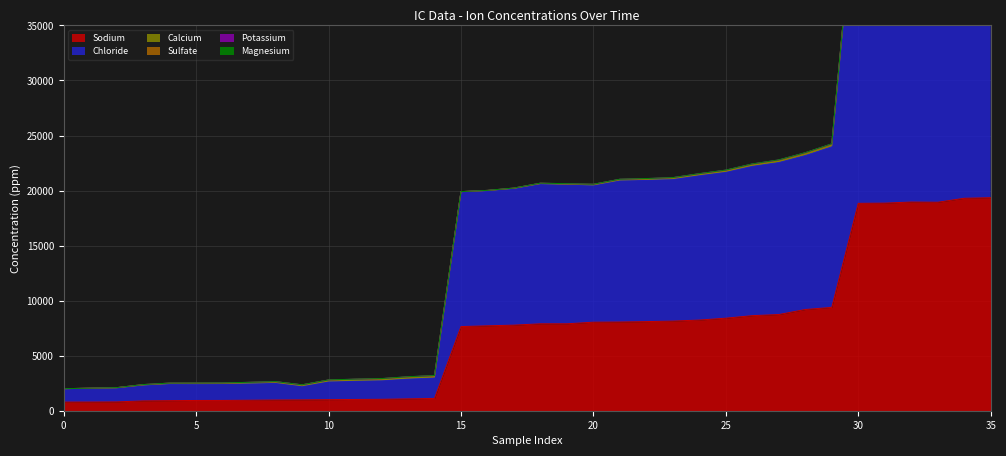

True or false: Magnesium and Sodium intersect in this chart.

False